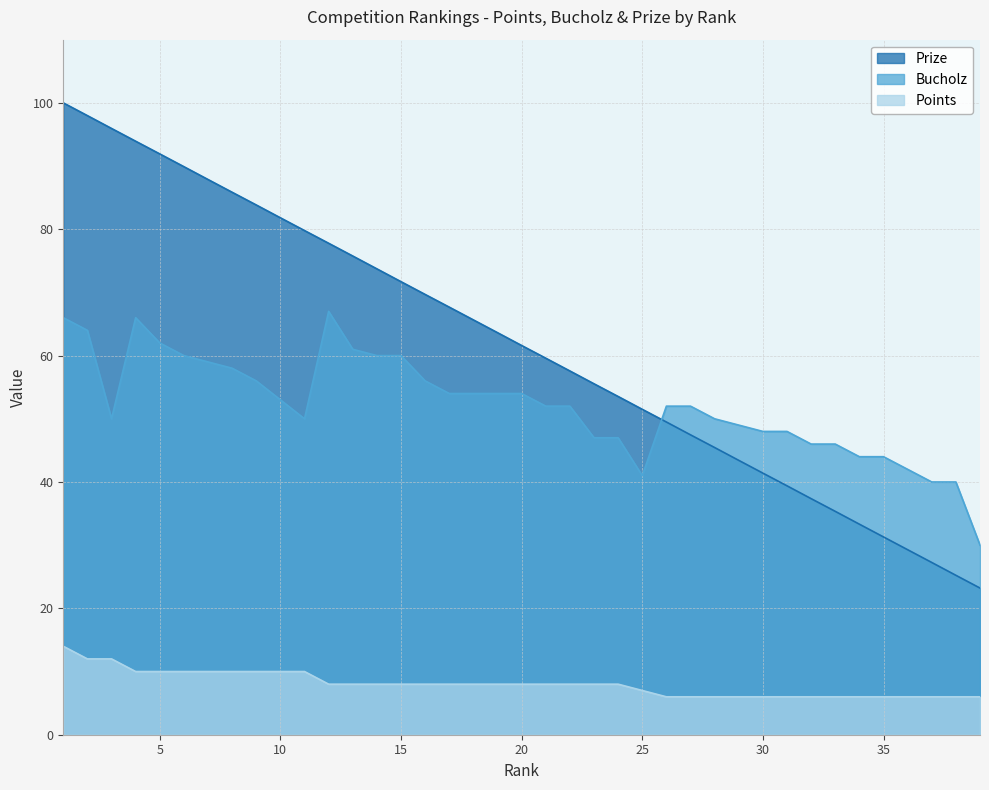

The Prize series shows 93.9 at 4. True or false?

True